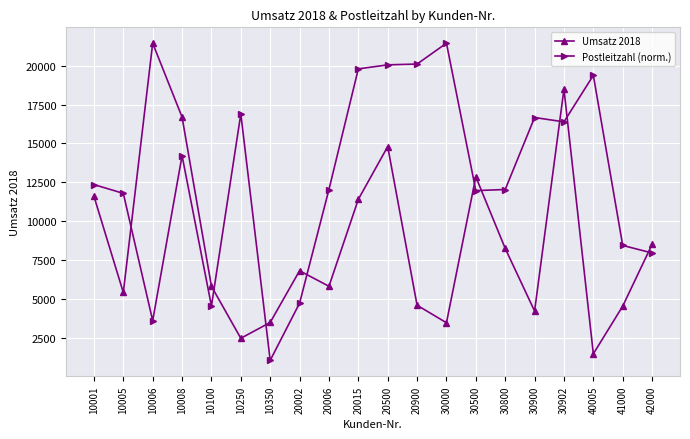

Between which two adjacent categories do Umsatz 2018 and Postleitzahl (norm.) first intersect?

10005 and 10006